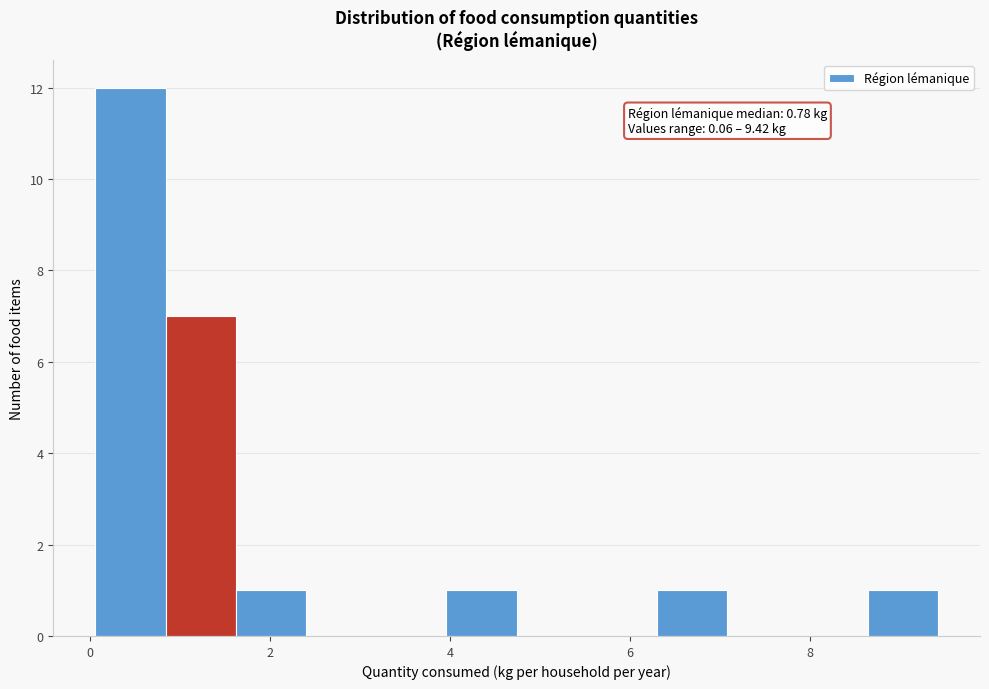

Around what value on the x-axis is the tallest bar? Give the approximate position of its centre, as read against the axis.

0.4